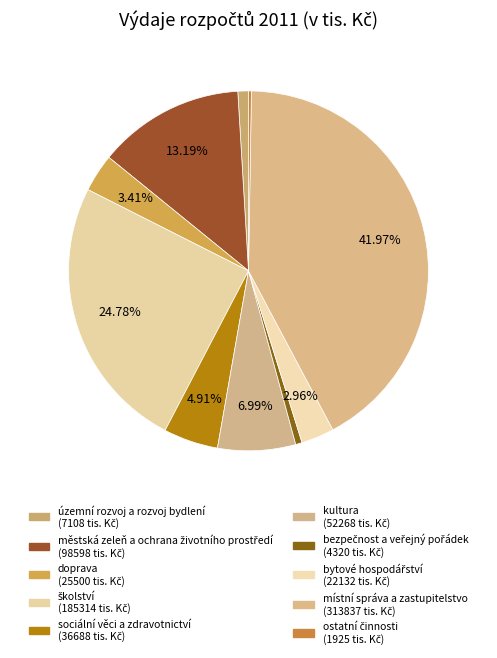

The ostatní činnosti slice represents 0% of the pie. True or false?

True